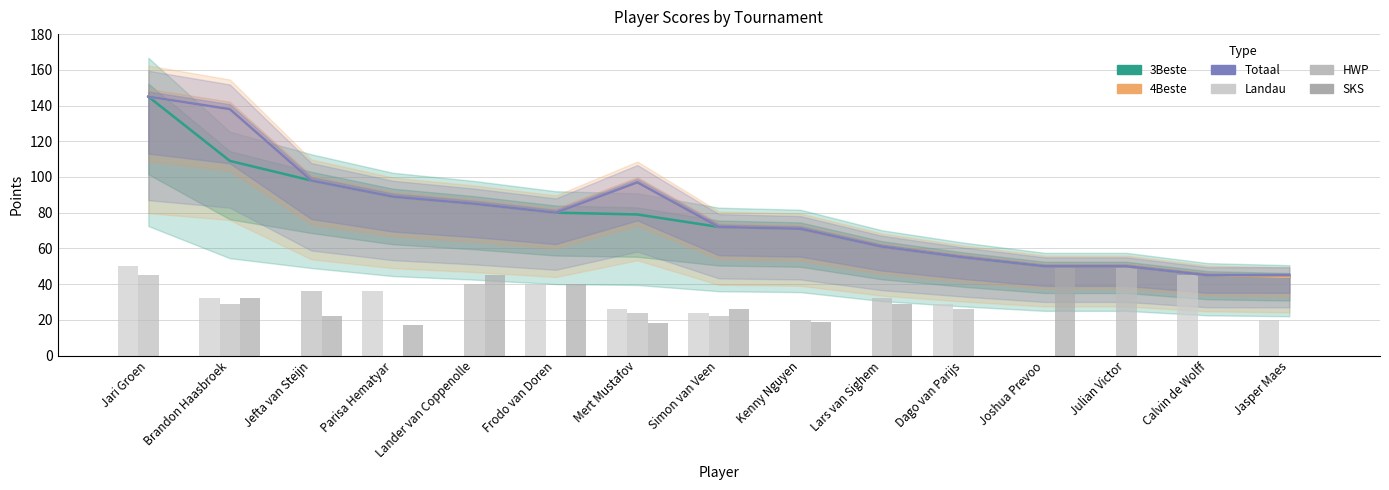

Read the 3Beste value at Kenny Nguyen, to the nearest 50.

50